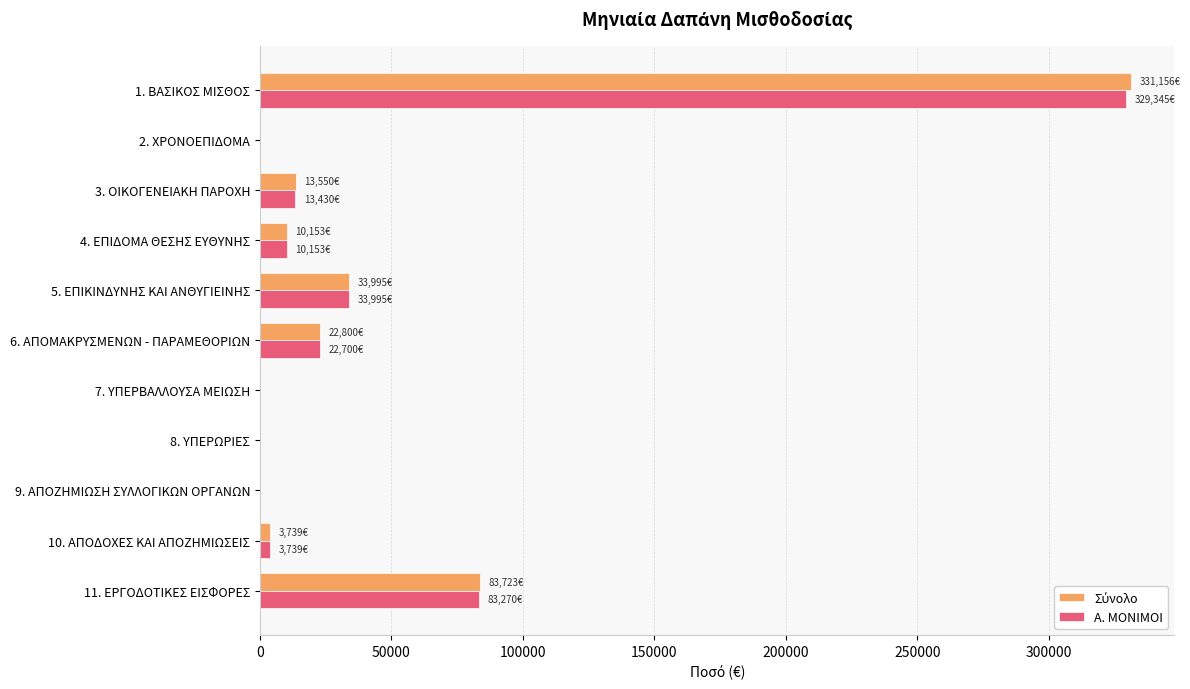

What is the maximum value for Α. ΜΟΝΙΜΟΙ?

329344.7